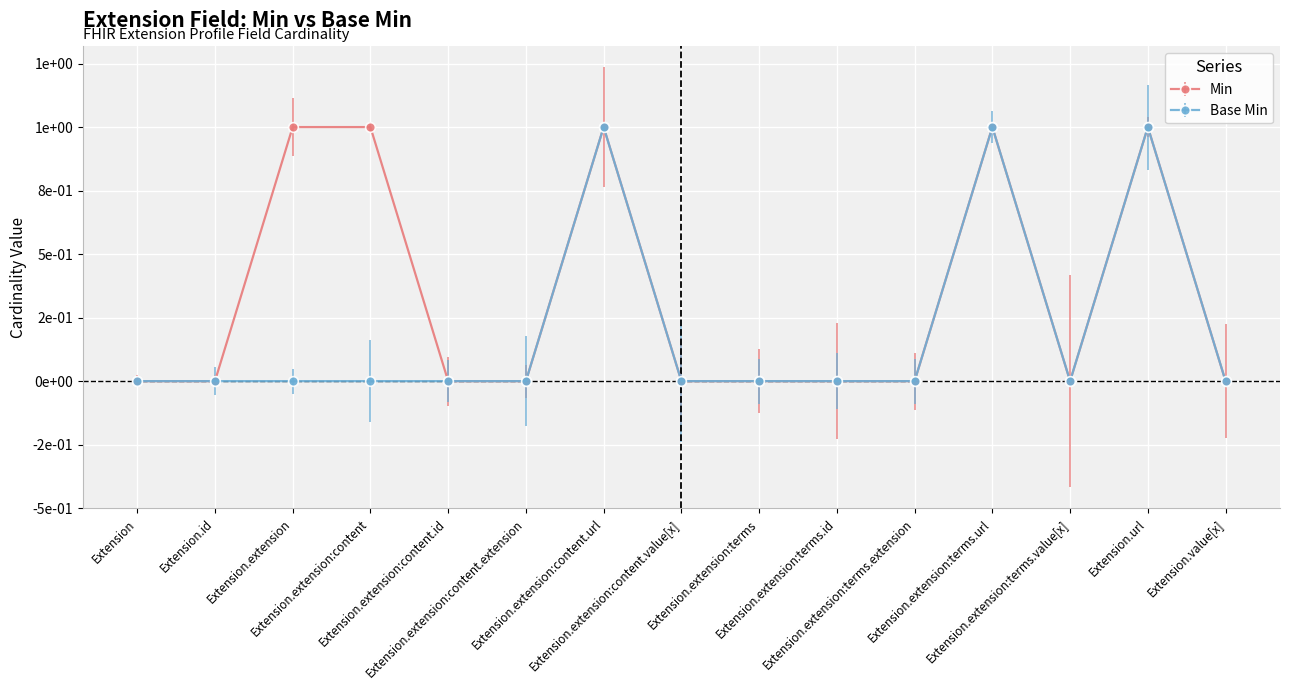

Where is the first local minimum for Base Min?

Extension.extension:terms.value[x]